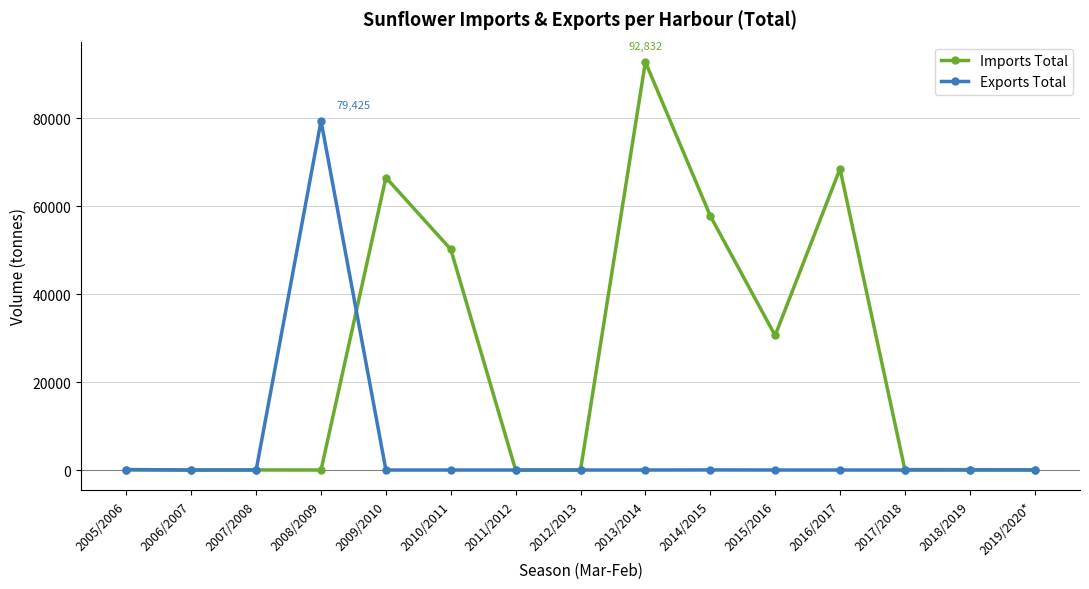

What is the highest value of the Exports Total series?

79425